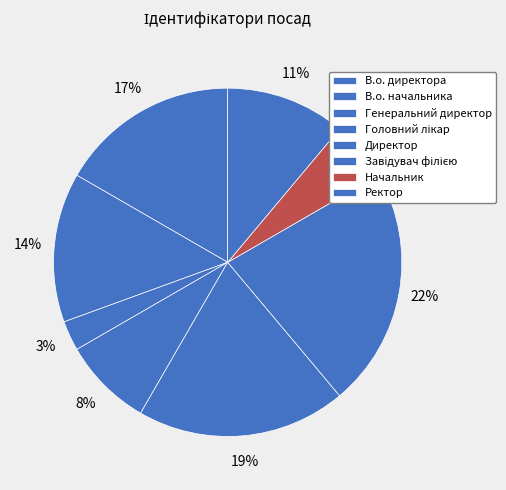

How much of the chart is everything except Завідувач філією?

77.8%